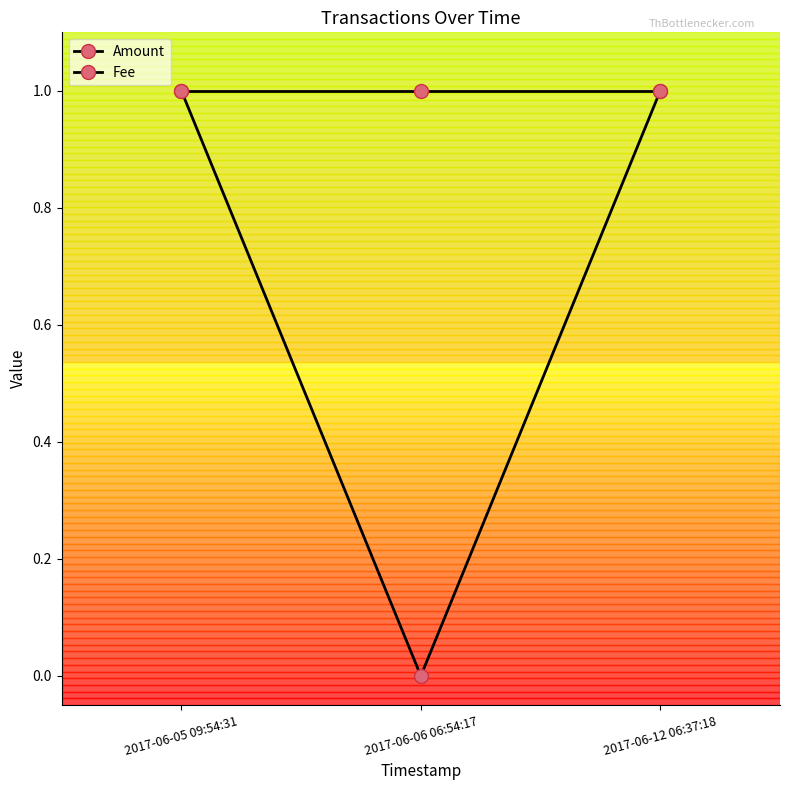

List the labels in order of Amount value, smallest first.

2017-06-06 06:54:17, 2017-06-05 09:54:31, 2017-06-12 06:37:18